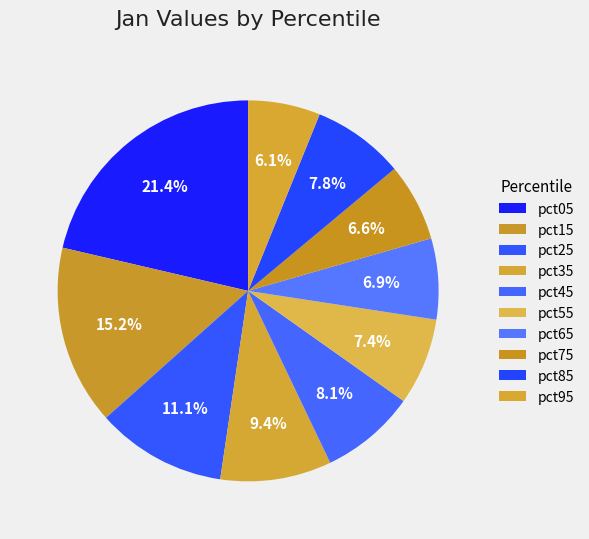

Is pct55 the majority of the pie?

No